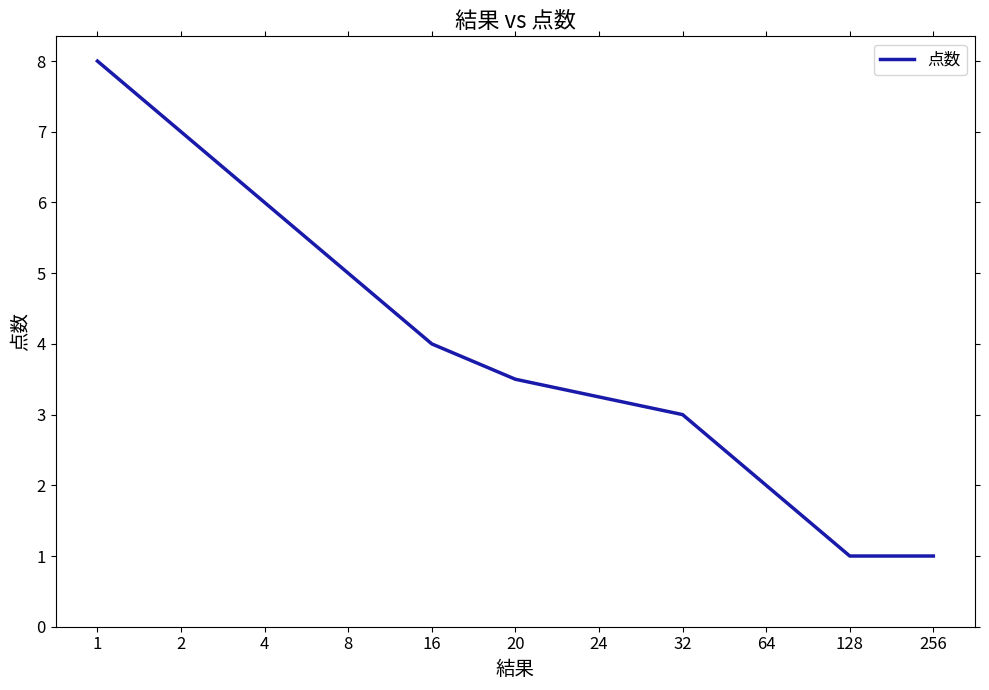

What is the greatest value displayed?

8.0